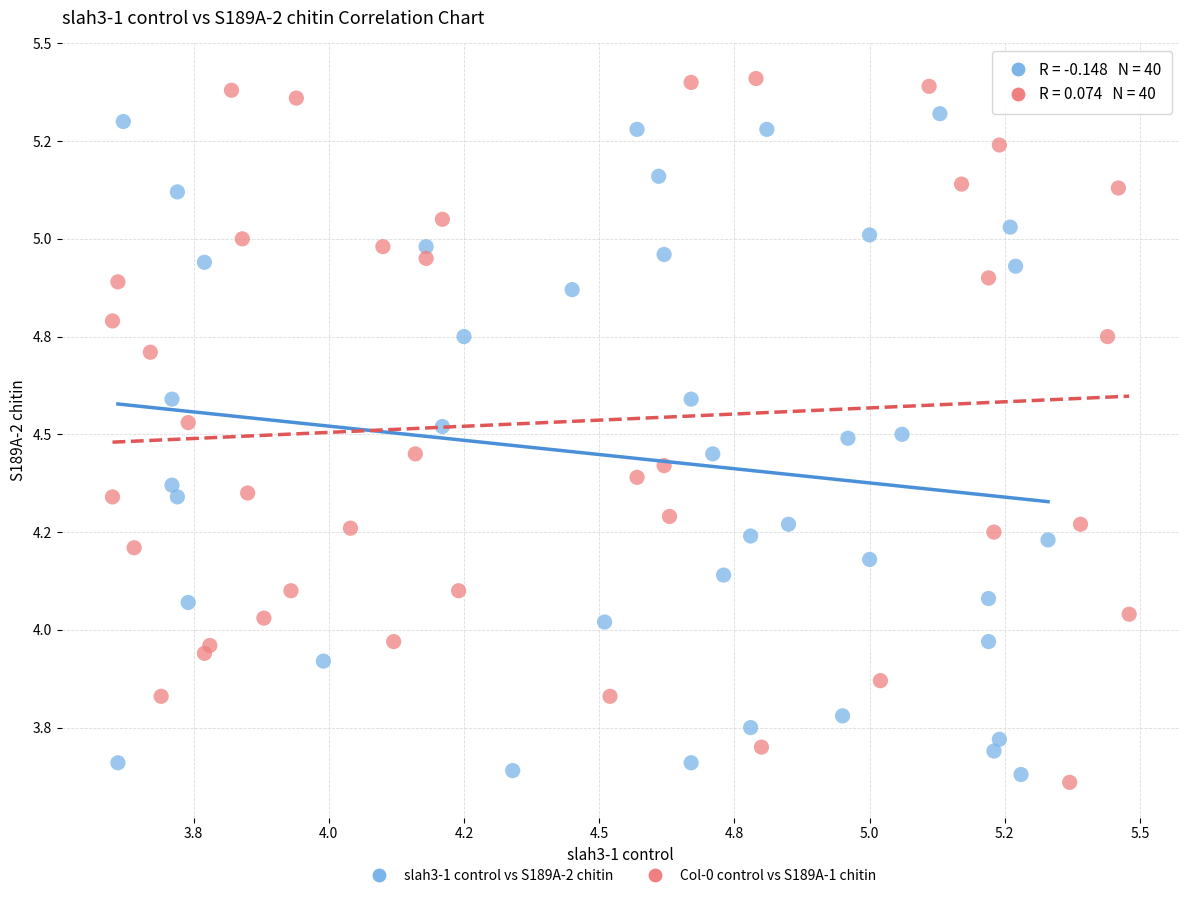

What are all the series names shown in the legend?

slah3-1 control vs S189A-2 chitin, Col-0 control vs S189A-1 chitin